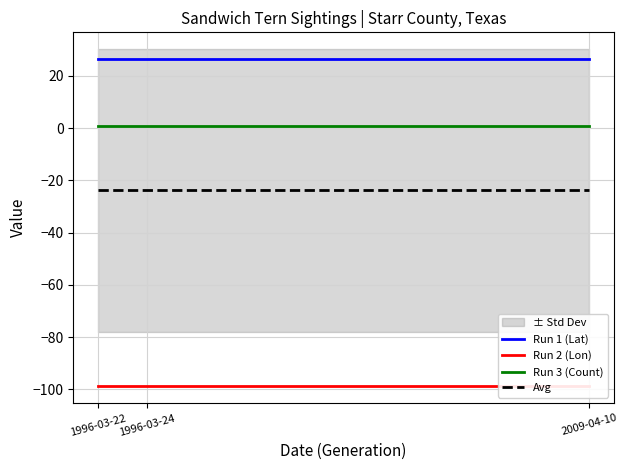

What is the label of the 2nd point from the left?

1996-03-24